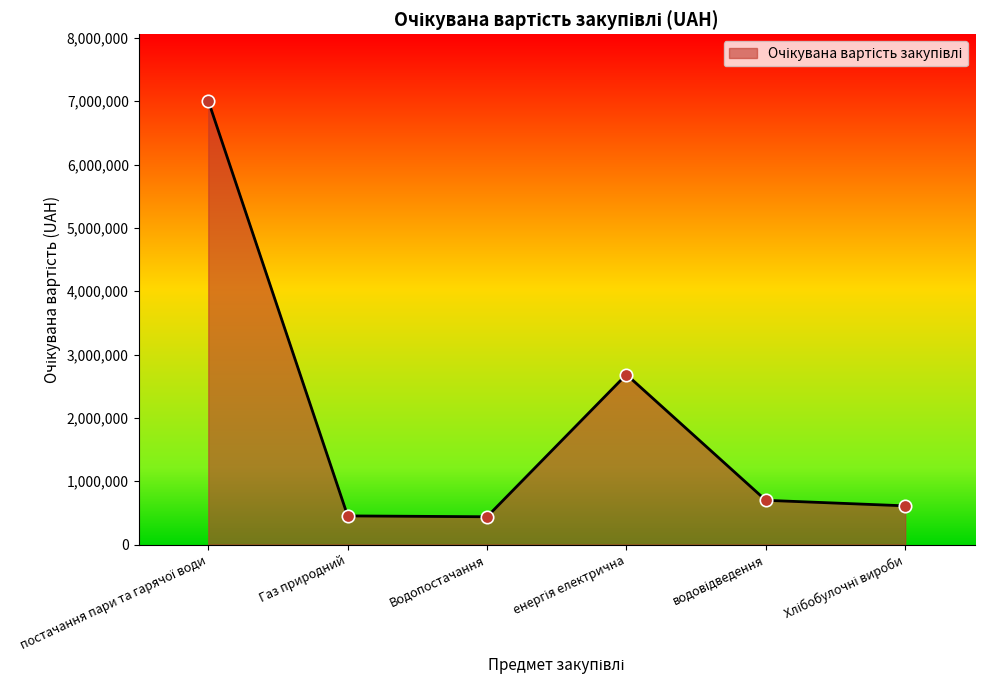

How many interior local peaks (higher than both neighbors) does the data have?

1